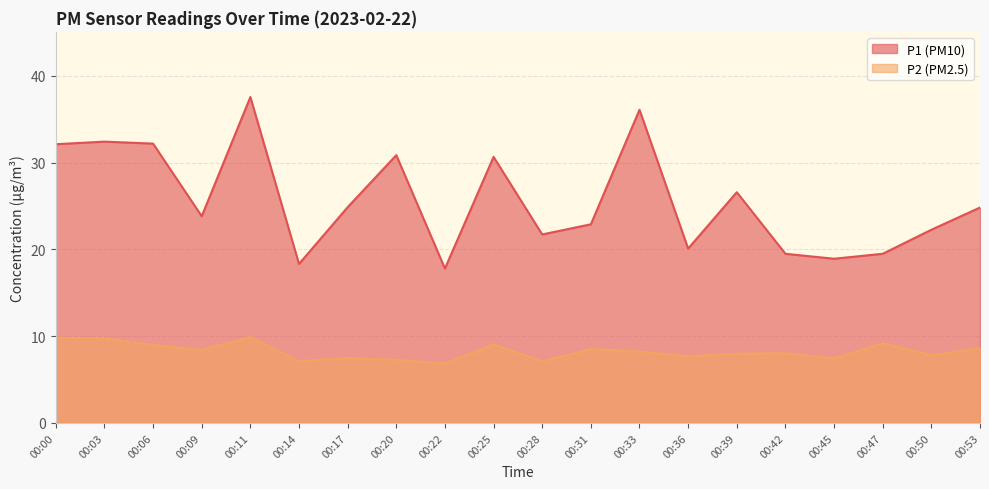

True or false: P1 and P2 cross at least once.

False